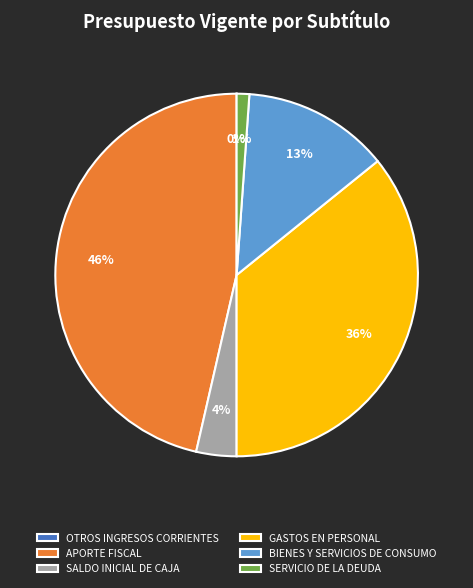

Do BIENES Y SERVICIOS DE CONSUMO and SERVICIO DE LA DEUDA together represent more than half of the pie?

No